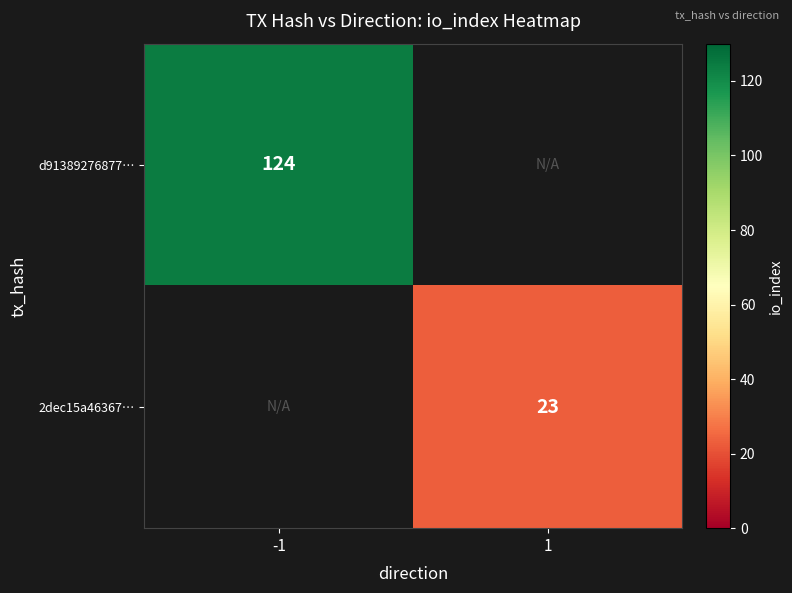

Count the number of data series in this chart.

2